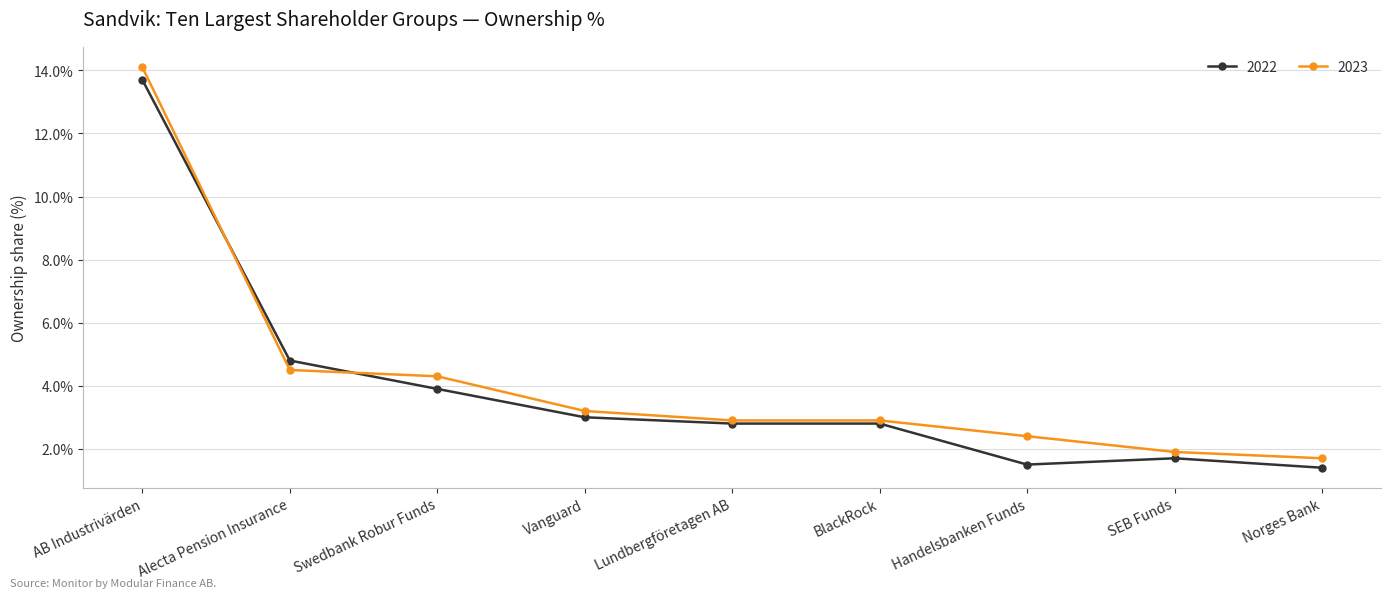

Which category has the lowest value in the 2023 series?

Norges Bank